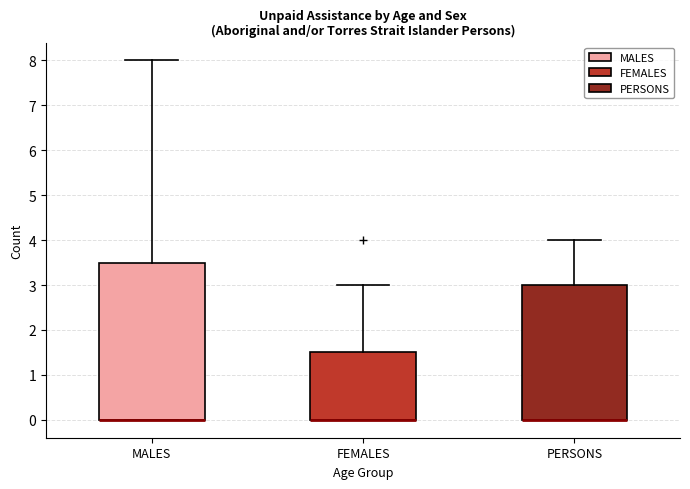

Reading left to right, transcribe this box plot: for each box, give where its median line is, the range the box spans, and where its two whiskers end, as read against the y-axis. The values are not printed on the chart, so give them approximately, as read against the axis.

MALES: median 0.0 (drawn on the box's lower edge), box 0.0 to 3.5, whiskers 0.0 to 8.0
FEMALES: median 0.0 (drawn on the box's lower edge), box 0.0 to 1.5, whiskers 0.0 to 3.0
PERSONS: median 0.0 (drawn on the box's lower edge), box 0.0 to 3.0, whiskers 0.0 to 4.0